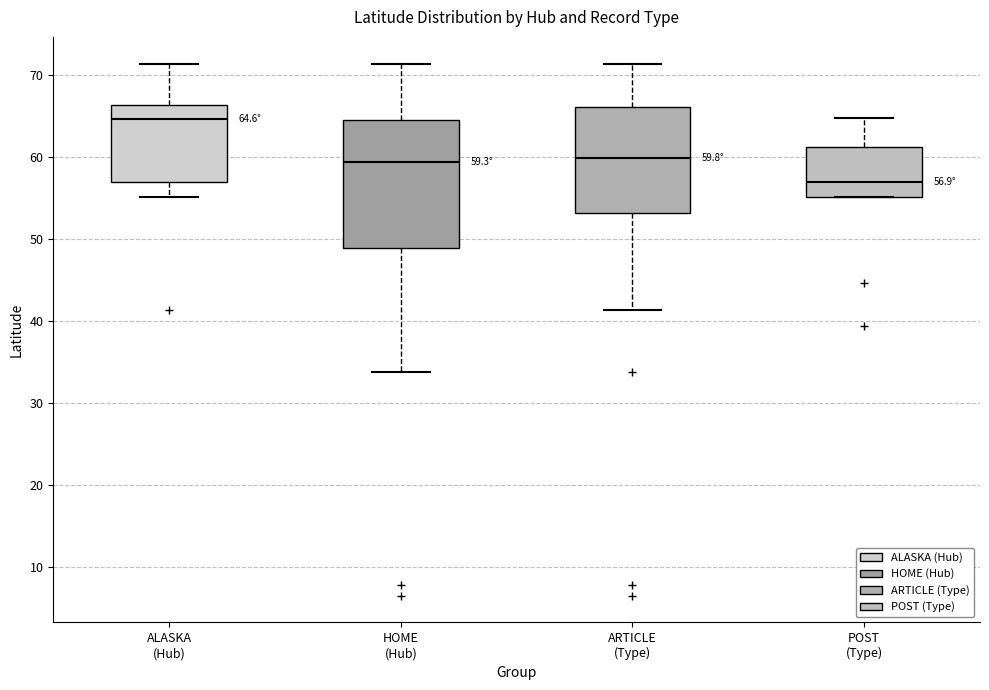

Which box has the lowest median line?

POST (Type)